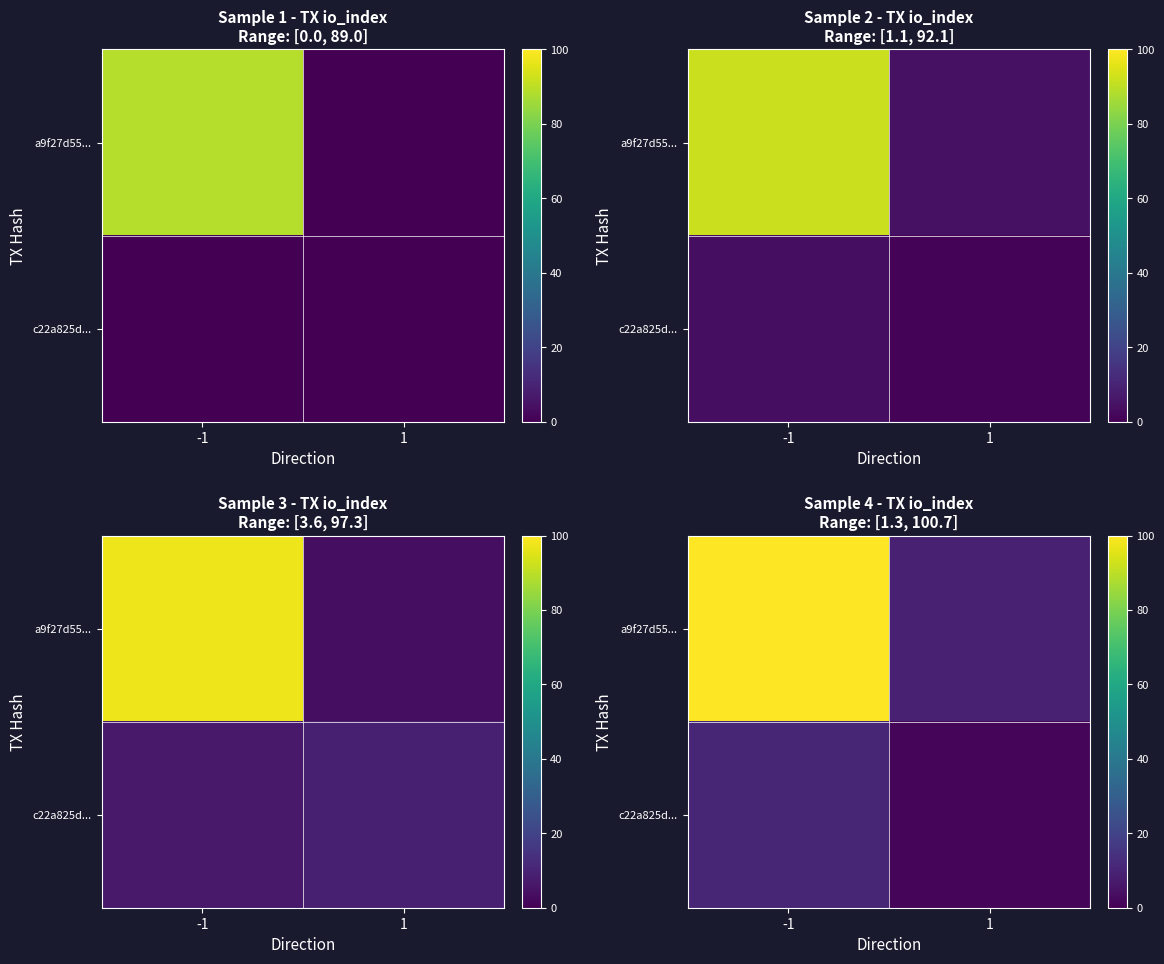

Which series has the widest spread of values?

row_0